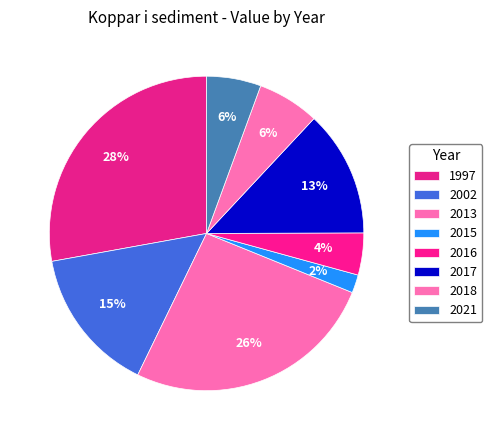

True or false: 2017 accounts for 17% of the total.

False